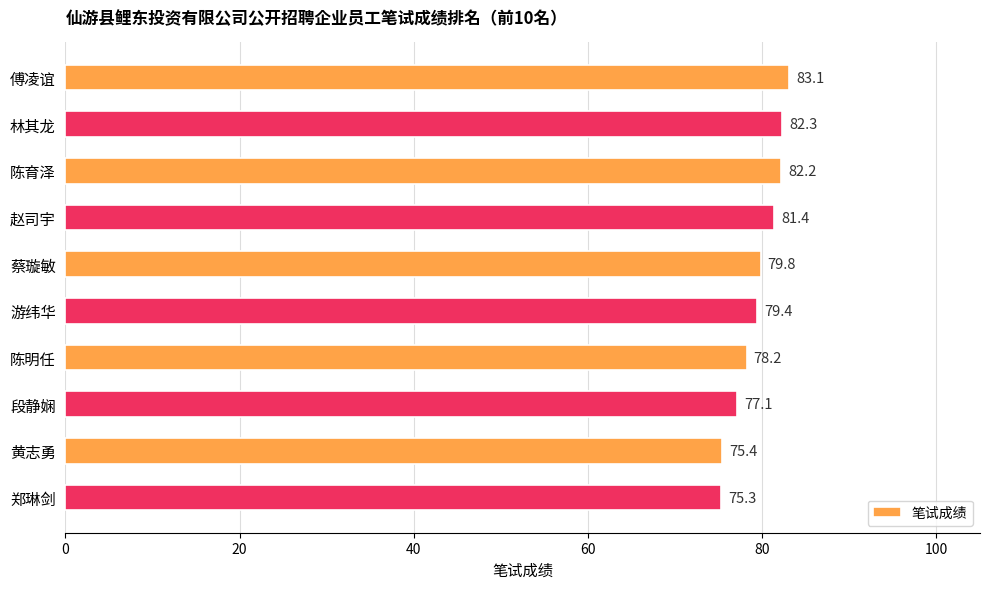

Is it true that the value at 郑琳剑 is 99.0?

False